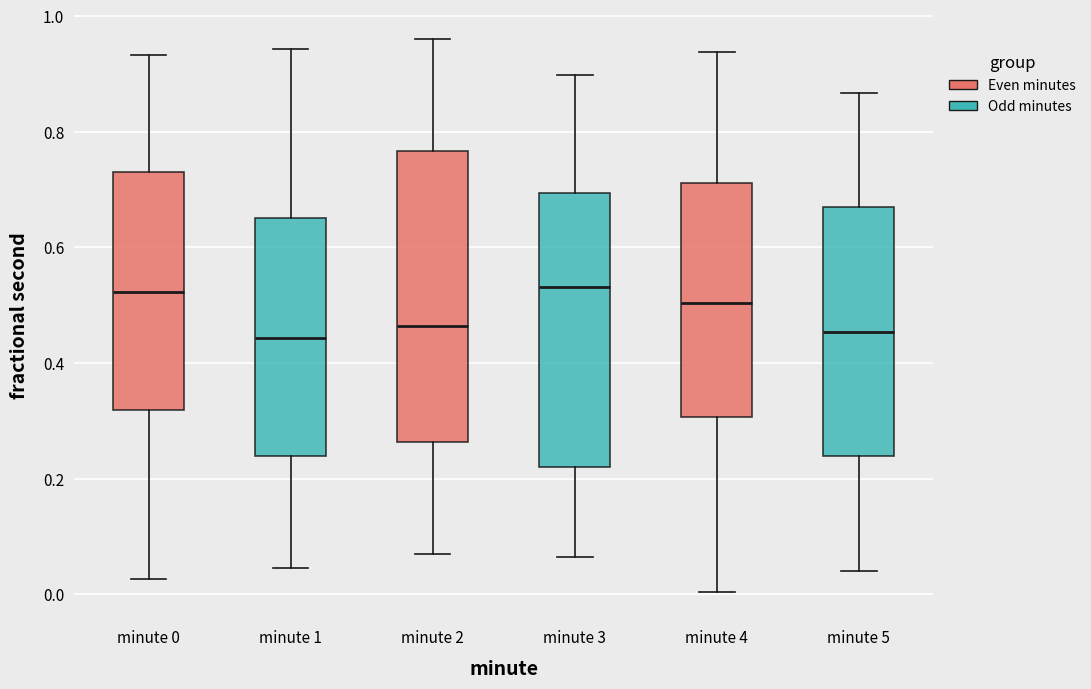

Reading left to right, read every box against the y-axis: the position of its median line, the range the box covers, and the ends of its whiskers. The values are not printed on the chart, so give them approximately, as read against the axis.

minute 0: median 0.52, box 0.32 to 0.72, whiskers 0.02 to 0.94
minute 1: median 0.44, box 0.24 to 0.66, whiskers 0.04 to 0.94
minute 2: median 0.46, box 0.26 to 0.76, whiskers 0.06 to 0.96
minute 3: median 0.54, box 0.22 to 0.70, whiskers 0.06 to 0.90
minute 4: median 0.50, box 0.30 to 0.72, whiskers 0.00 to 0.94
minute 5: median 0.46, box 0.24 to 0.66, whiskers 0.04 to 0.86